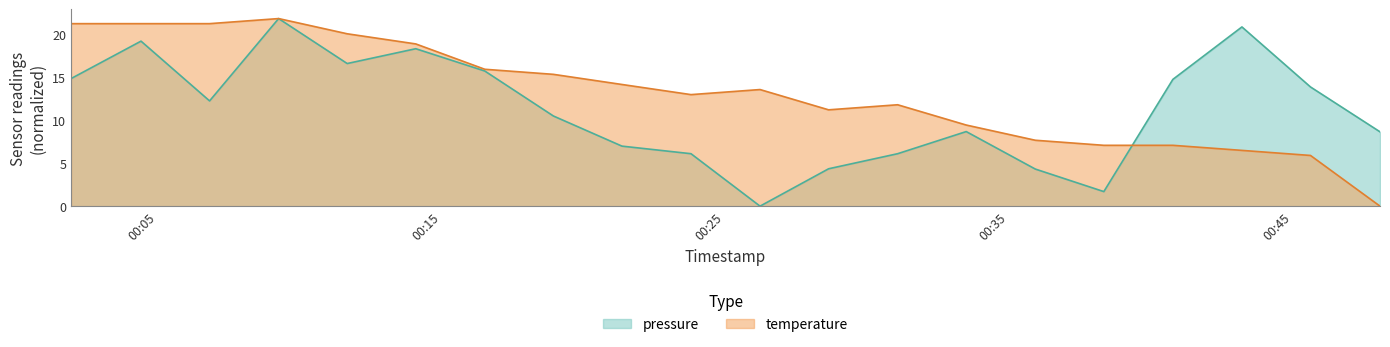

How many intersections are there between temperature and pressure?

1